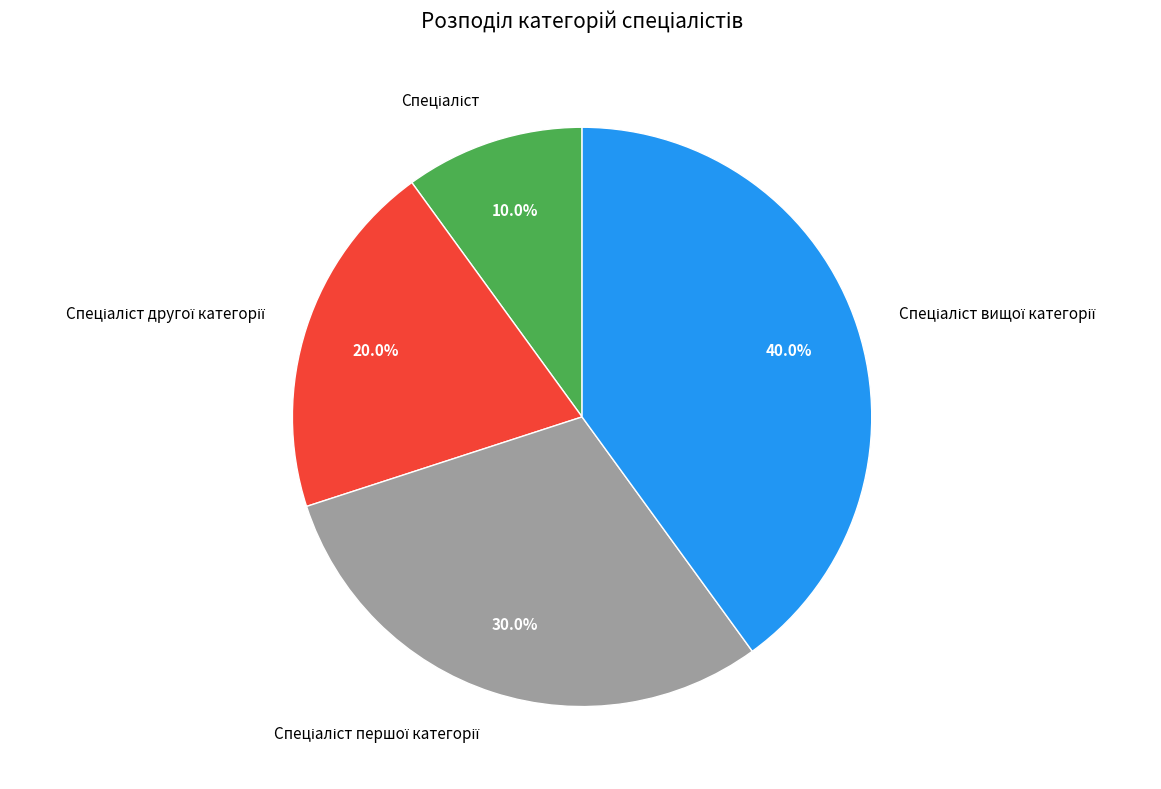

Is there any slice that represents more than half of the pie?

No